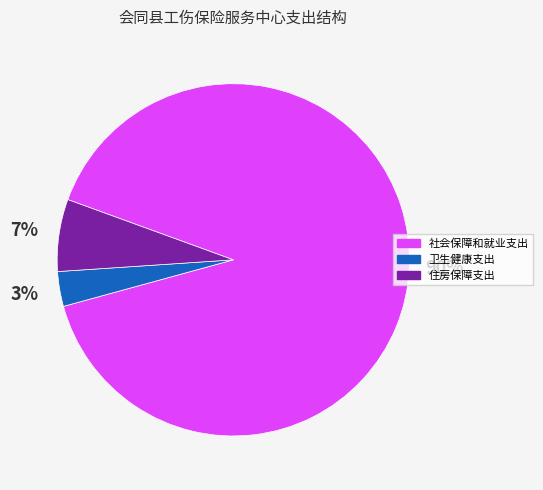

Is the sum of 住房保障支出 and 社会保障和就业支出 greater than half?

Yes